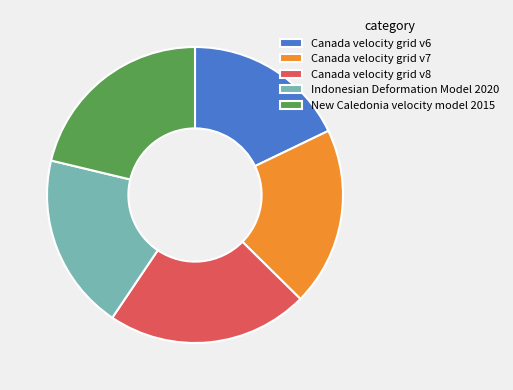

Which category has the smallest portion of the pie?

Canada velocity grid v6